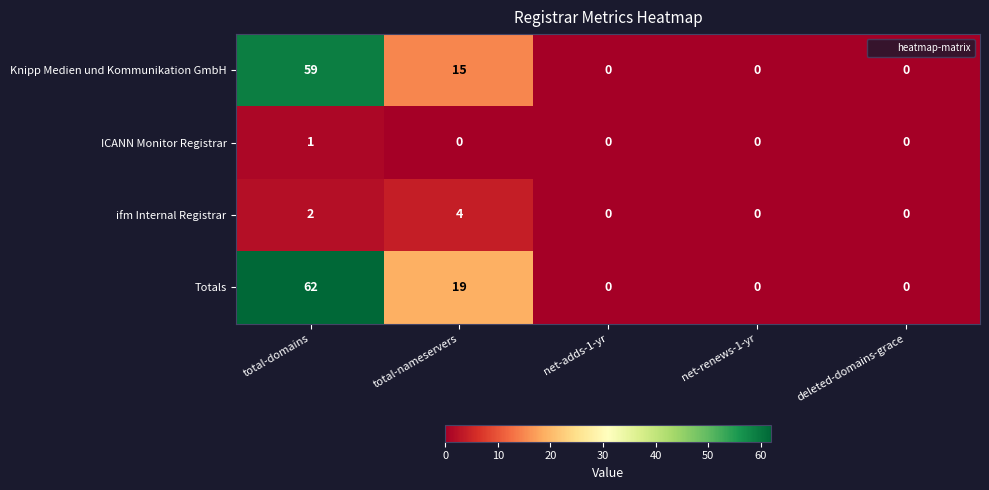

What is the average value of the Knipp Medien und Kommunikation GmbH series?

15